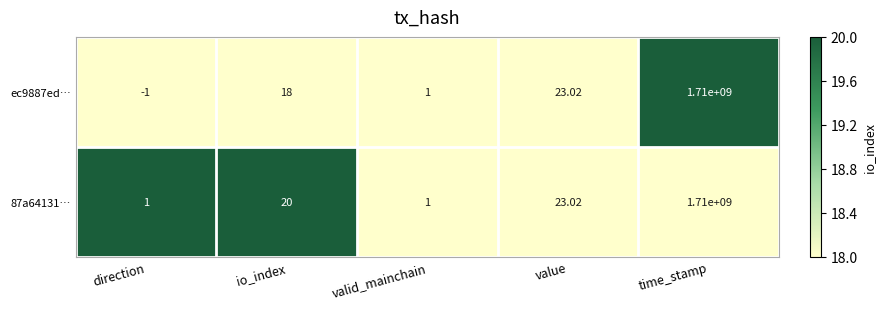

At which label is 87a64131… closest to 855000000?

value